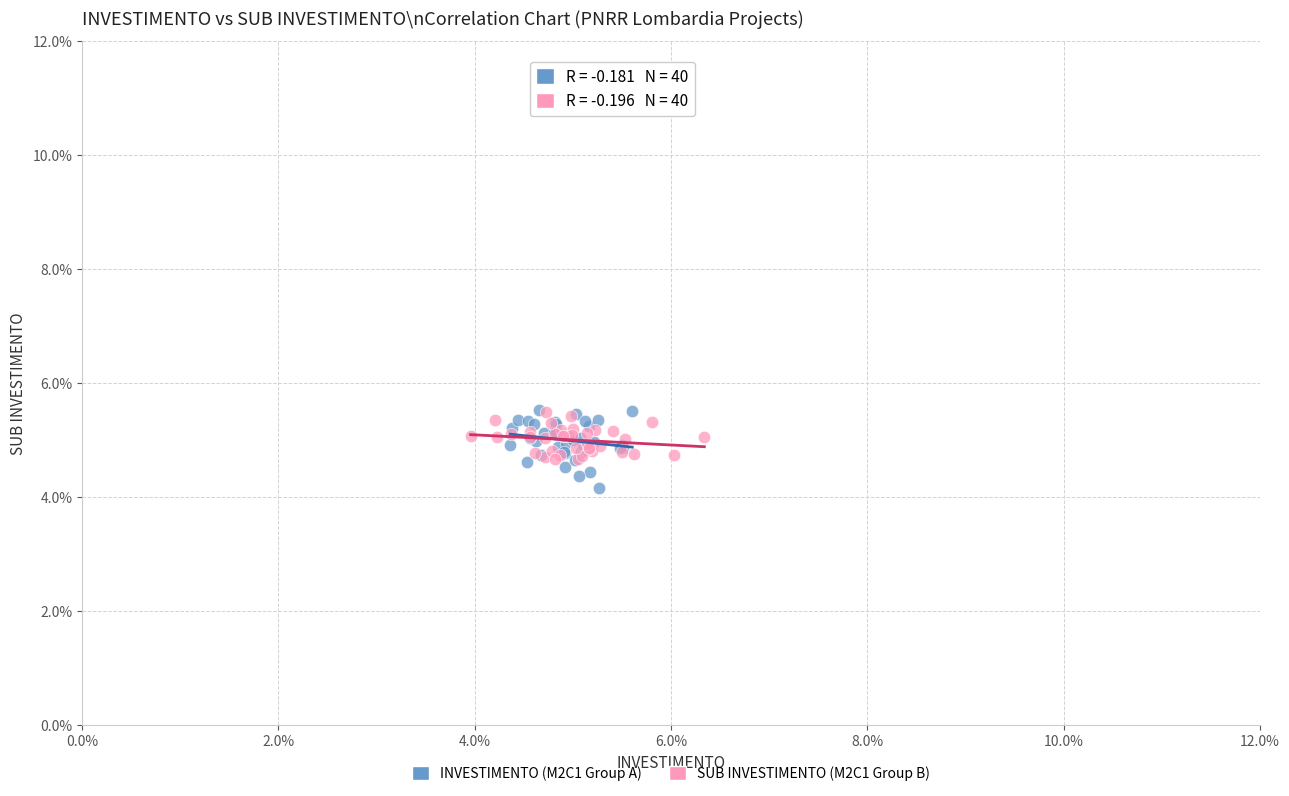

What are all the series names shown in the legend?

INVESTIMENTO (M2C1 Group A), SUB INVESTIMENTO (M2C1 Group B)